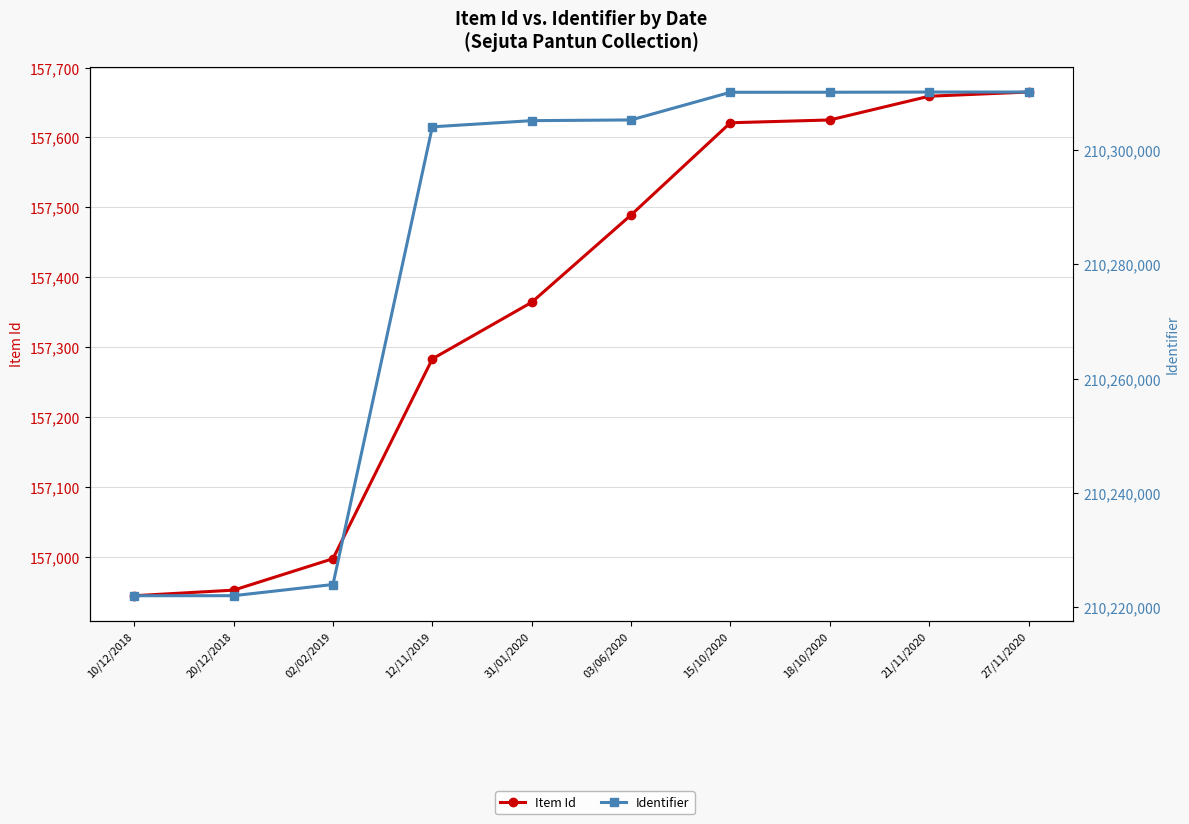

What is the difference between the maximum and second lowest values in the Identifier series?

88033